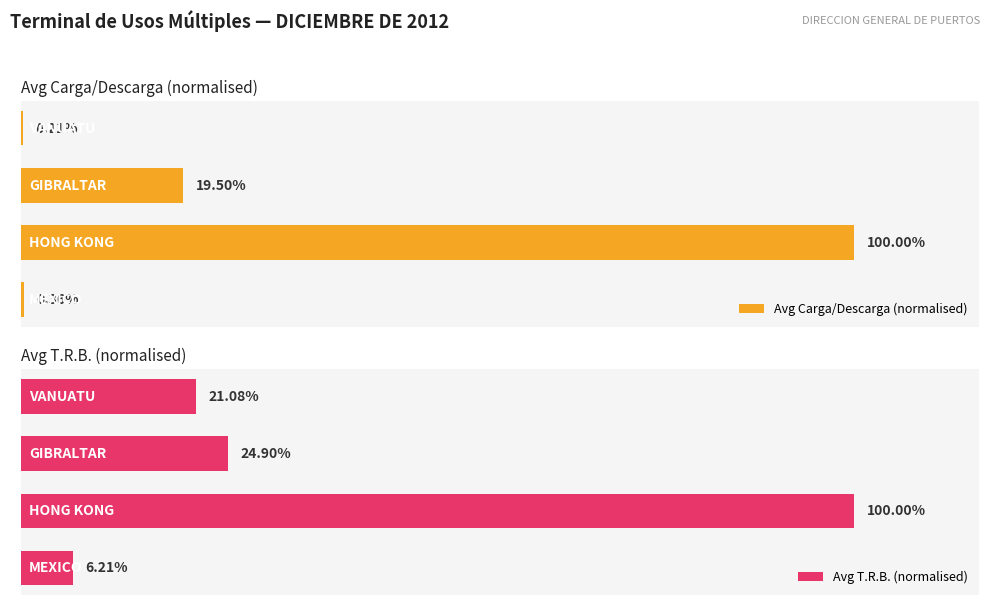

Does the chart contain stacked bars?

No